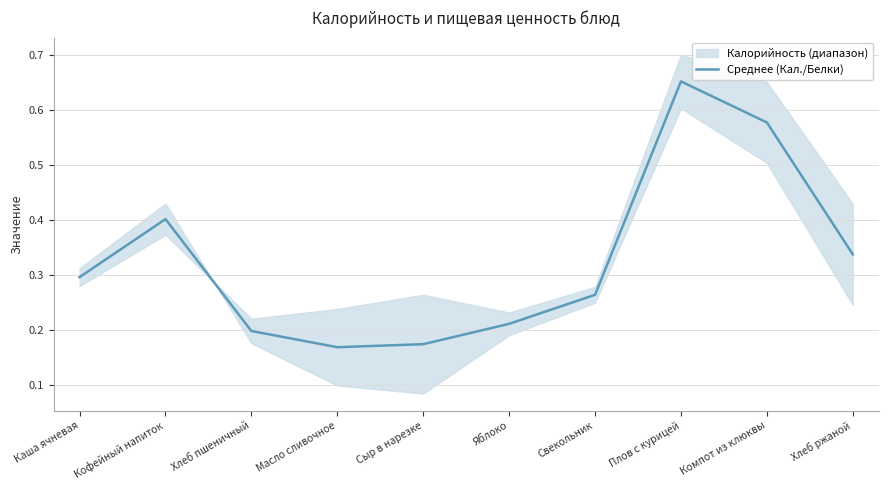

Reading right to left, transcribe all the data shown in this chart.

0.3	0.6	0.7	0.3	0.2	0.2	0.2	0.2	0.4	0.3